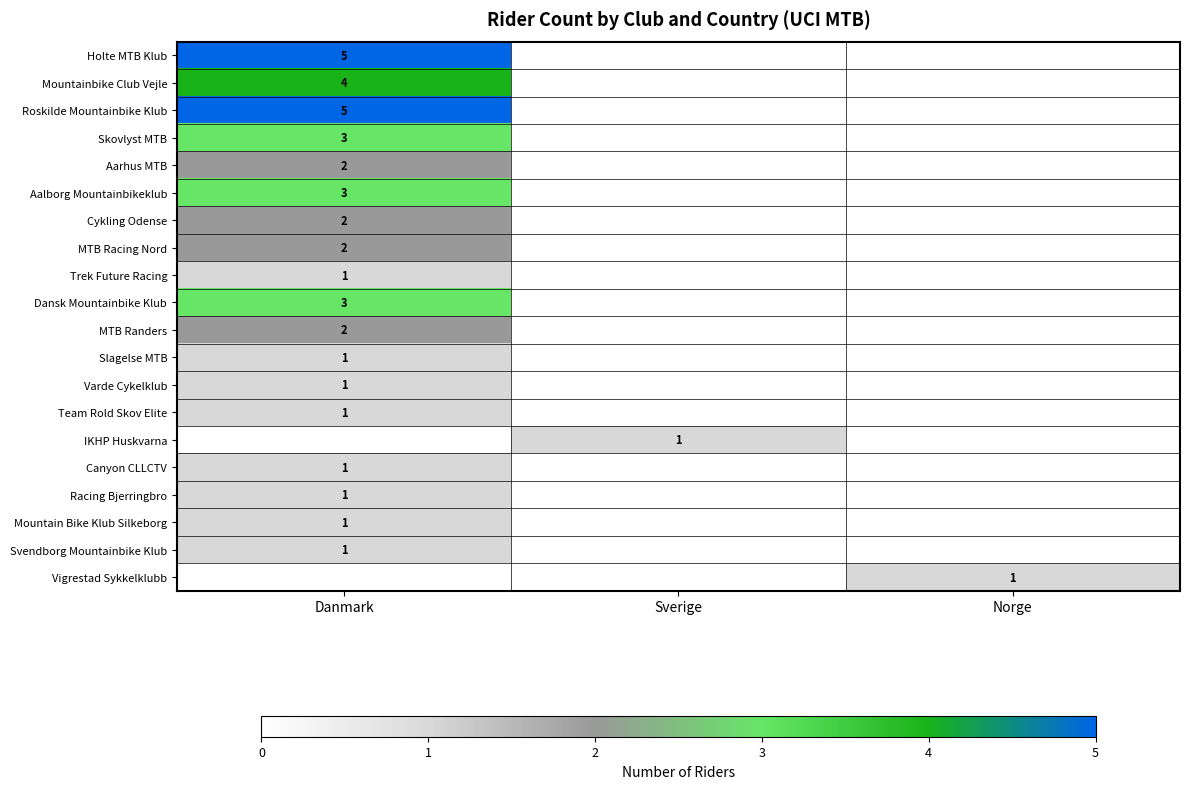

The value of Team Rold Skov Elite at Danmark is 2. True or false?

False